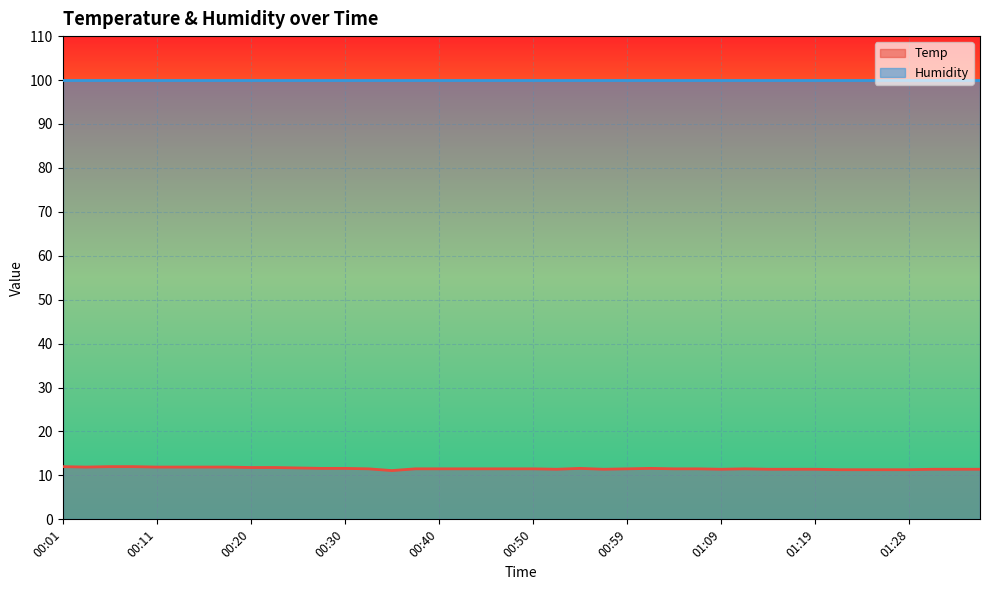

What is the sum of the values at 00:47 and 01:19?

22.9